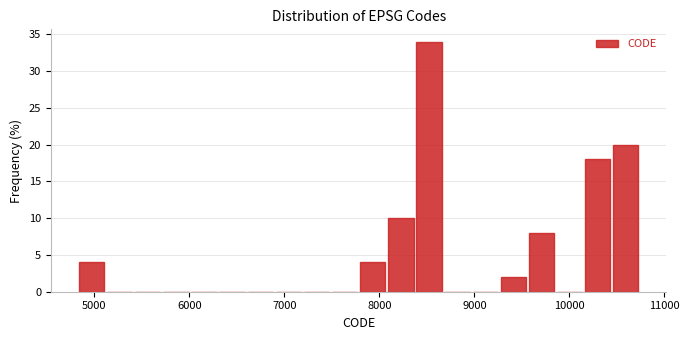

Read against the x-axis, roughly where is the centre of the tallest bar?

8500